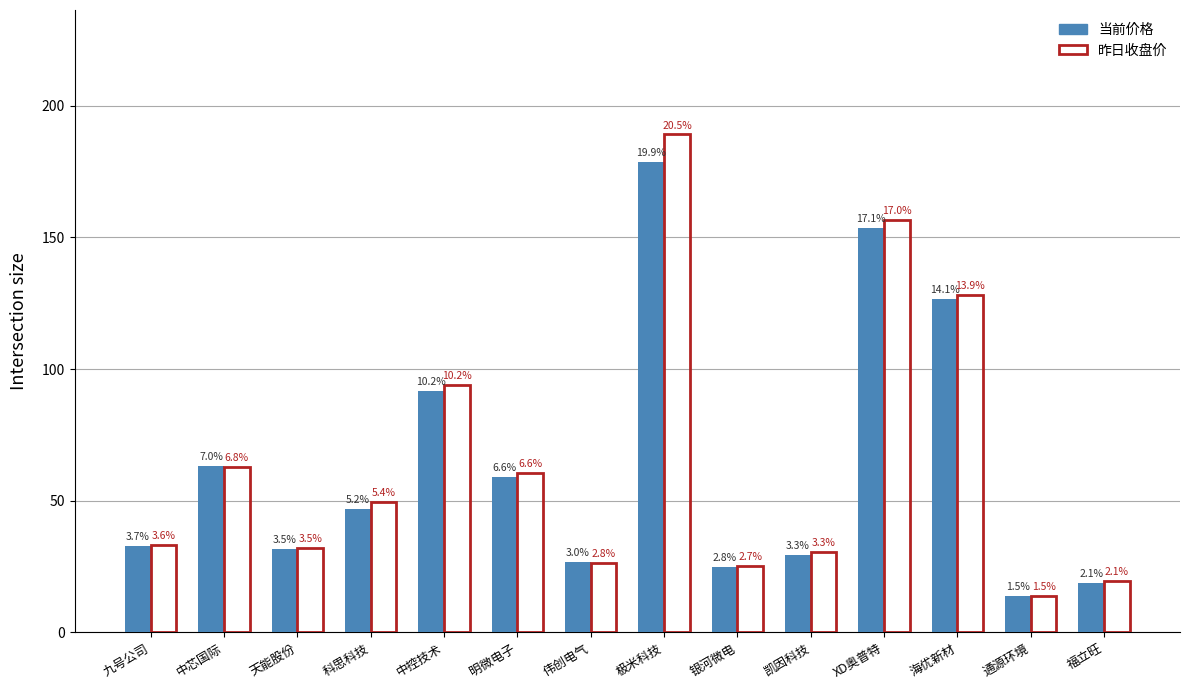

How many groups of bars are there?

14